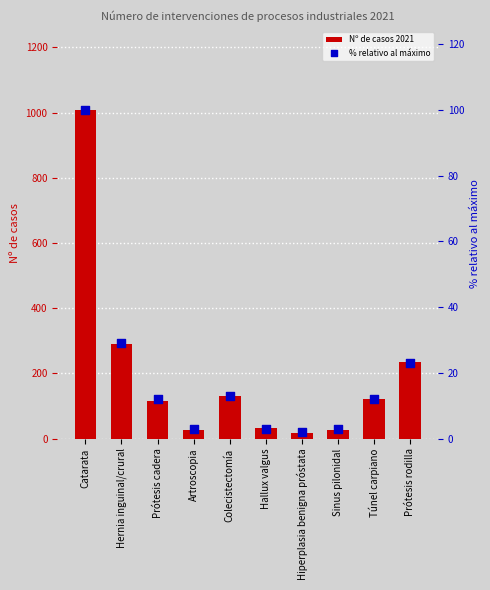

Which series contains the highest Y value?

Nº de casos 2021